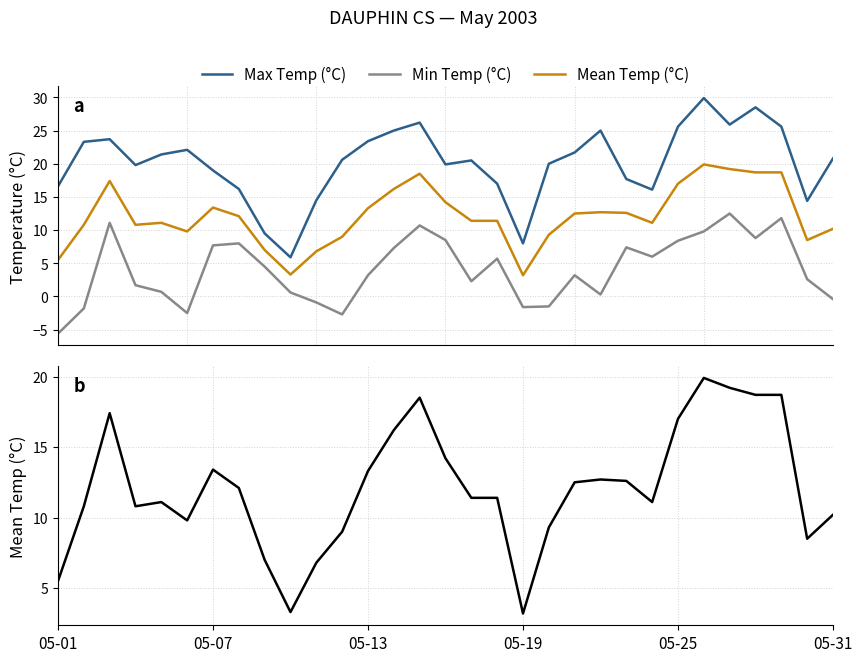

Which label corresponds to the smallest value in the chart?

05-01